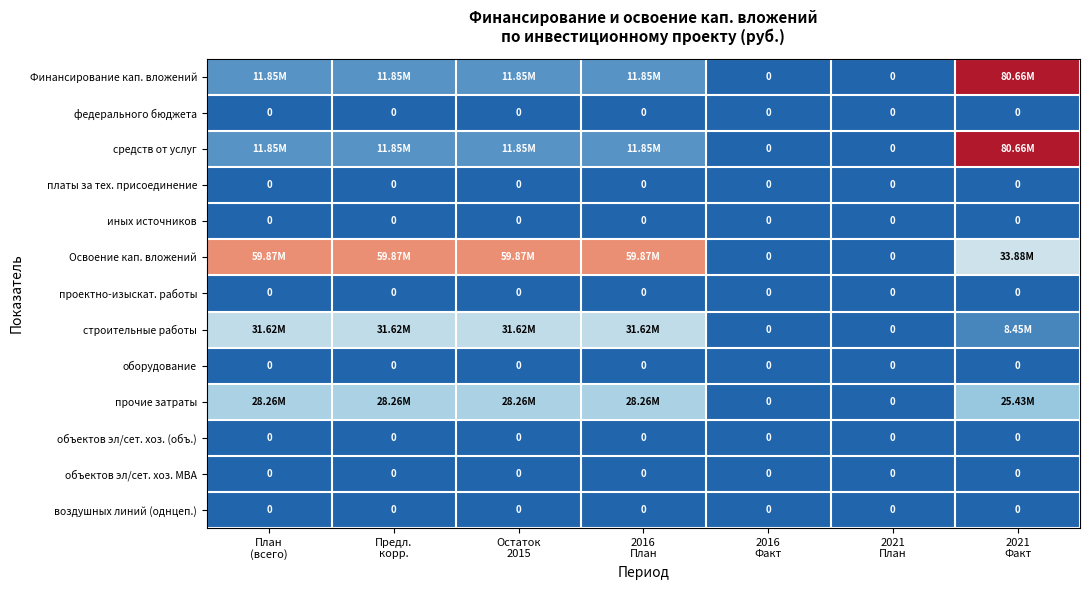

Is the value of иных источников at 2016 Факт greater than the value of Освоение кап. вложений at 2021 План?

No